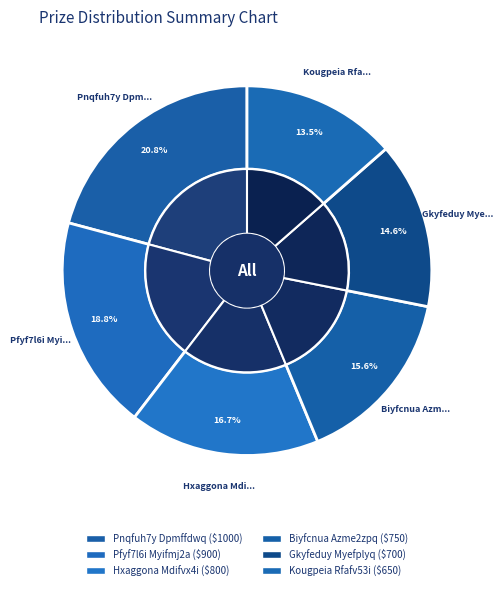

Does Pnqfuh7y Dpmffdwq represent more than half of the total?

No